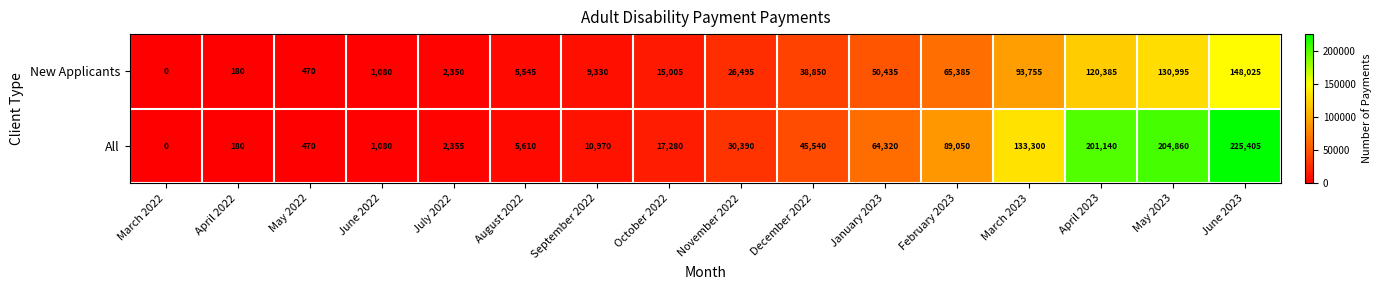

What is the average value of the New Applicants series?

44268